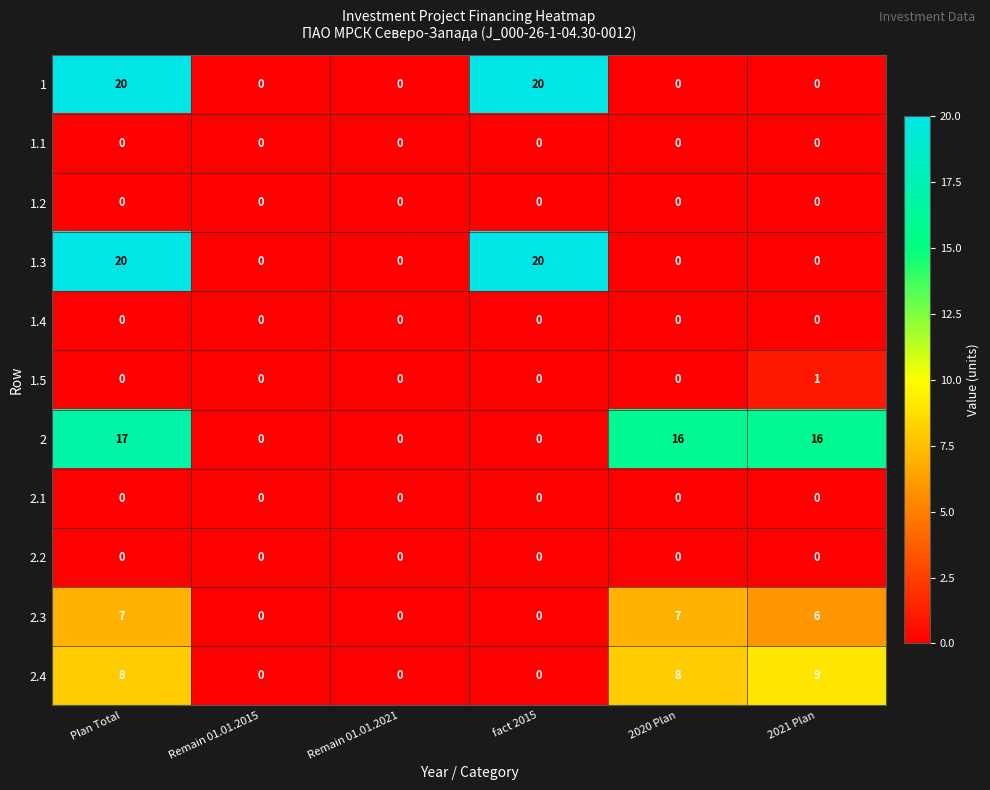

What is the average value of the 1.3 series?

7